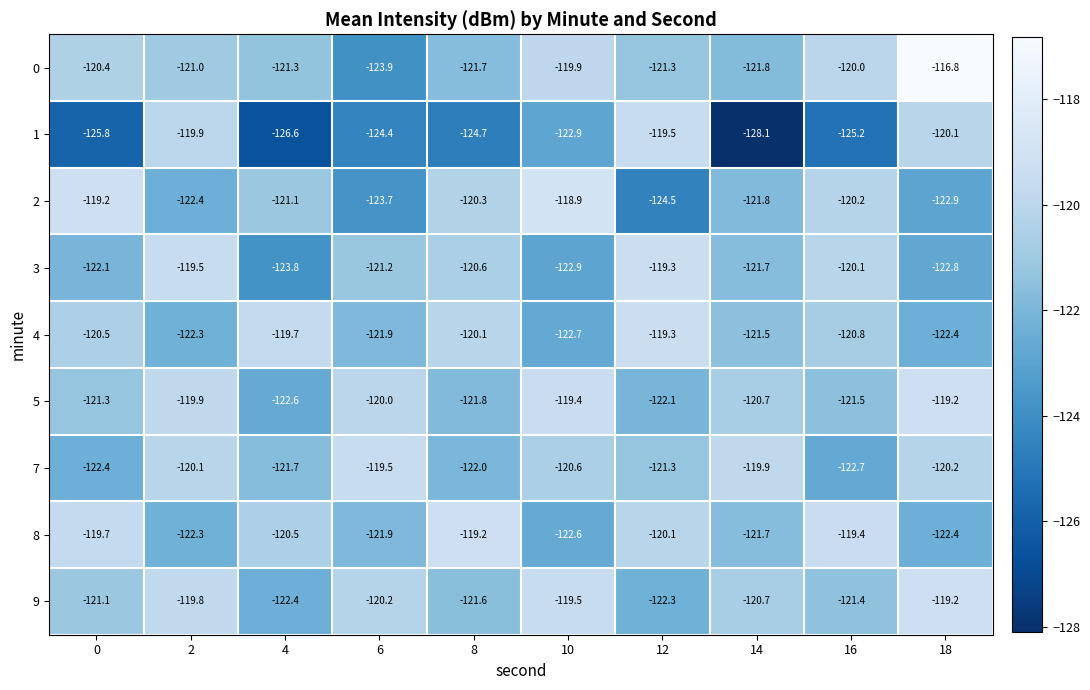

At which category is the sum across all series the highest?

18